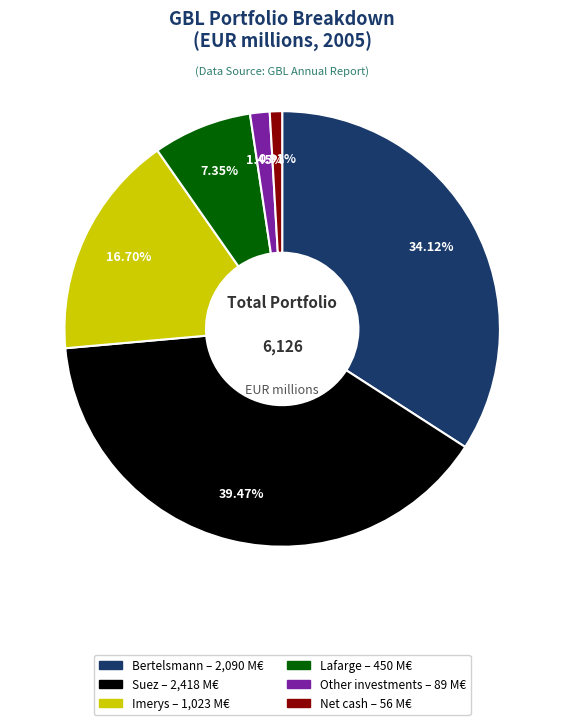

Approximately how many times larger is the value at Lafarge compared to Suez?

0.2